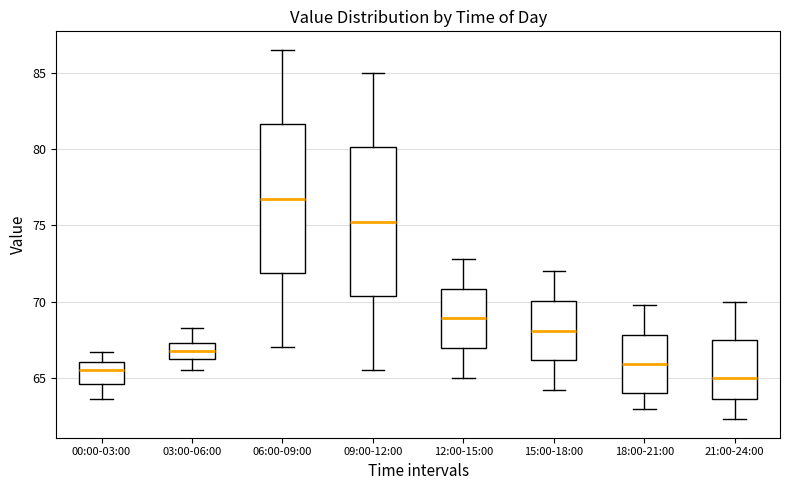

Reading left to right, read every box against the y-axis: the position of its median line, the range the box covers, and the ends of its whiskers. The values are not printed on the chart, so give them approximately, as read against the axis.

00:00-03:00: median 65.5, box 64.5 to 66.0, whiskers 63.5 to 66.5
03:00-06:00: median 67.0, box 66.5 to 67.5, whiskers 65.5 to 68.5
06:00-09:00: median 77.0, box 72.0 to 81.5, whiskers 67.0 to 86.5
09:00-12:00: median 75.5, box 70.5 to 80.0, whiskers 65.5 to 85.0
12:00-15:00: median 69.0, box 67.0 to 71.0, whiskers 65.0 to 73.0
15:00-18:00: median 68.0, box 66.0 to 70.0, whiskers 64.0 to 72.0
18:00-21:00: median 66.0, box 64.0 to 68.0, whiskers 63.0 to 70.0
21:00-24:00: median 65.0, box 63.5 to 67.5, whiskers 62.5 to 70.0